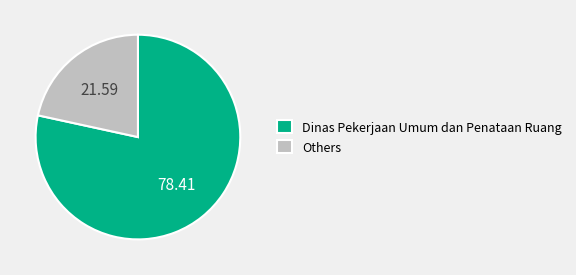

Rank the categories by value from highest to lowest.

Dinas Pekerjaan Umum dan Penataan Ruang, Others